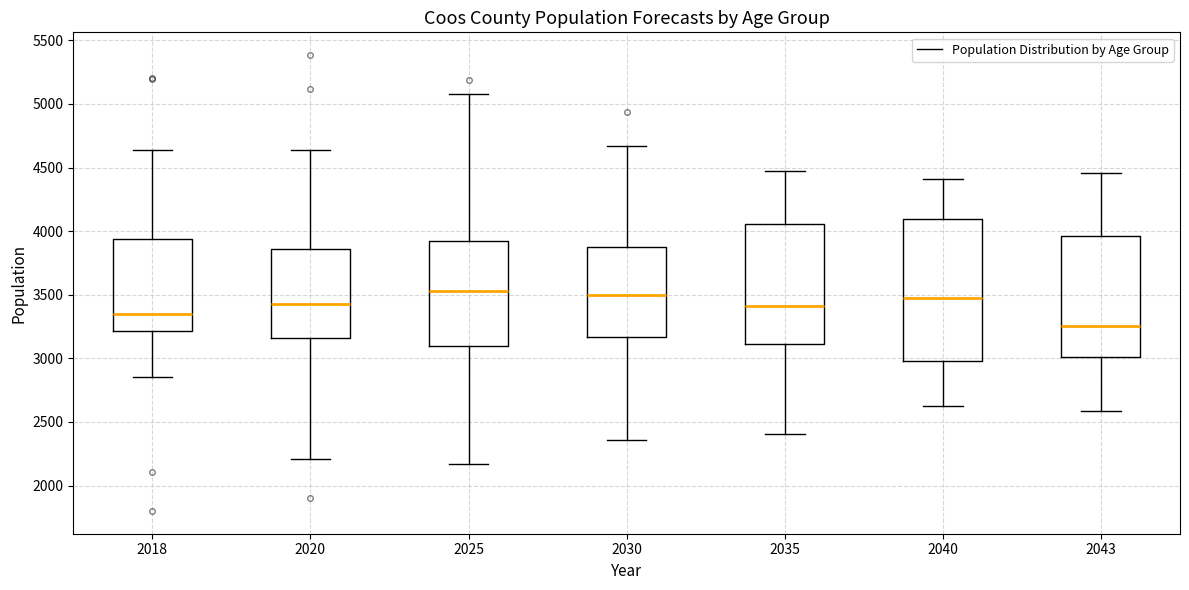

Where is the upper edge of the box at x = 2030 on the y-axis? The values are not printed on the chart, so give them approximately, as read against the axis.

3850